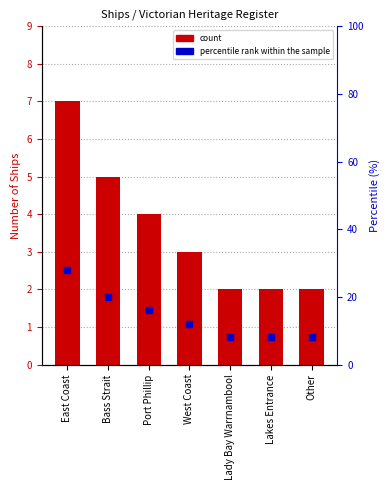

Reading right to left, extract all data points from this chart.

count: Other=2.0	Lakes Entrance=2.0	Lady Bay Warrnambool=2.0	West Coast=3.0	Port Phillip=4.0	Bass Strait=5.0	East Coast=7.0
percentile rank within the sample: Other=8.0	Lakes Entrance=8.0	Lady Bay Warrnambool=8.0	West Coast=12.0	Port Phillip=16.0	Bass Strait=20.0	East Coast=28.0